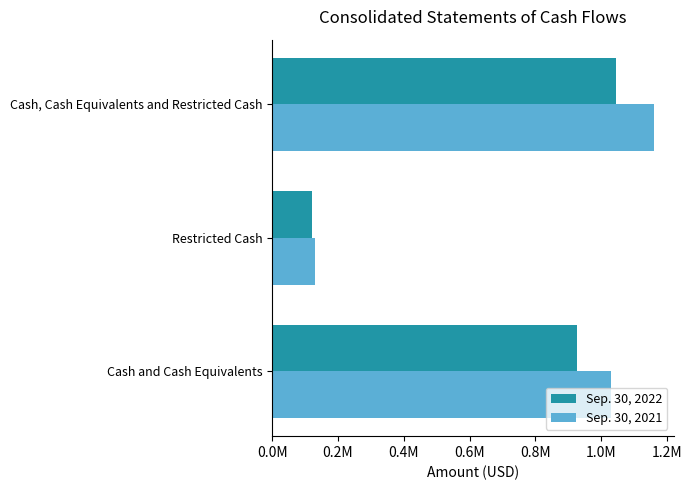

List the series in order of their overall mean, highest first.

Sep. 30, 2021, Sep. 30, 2022